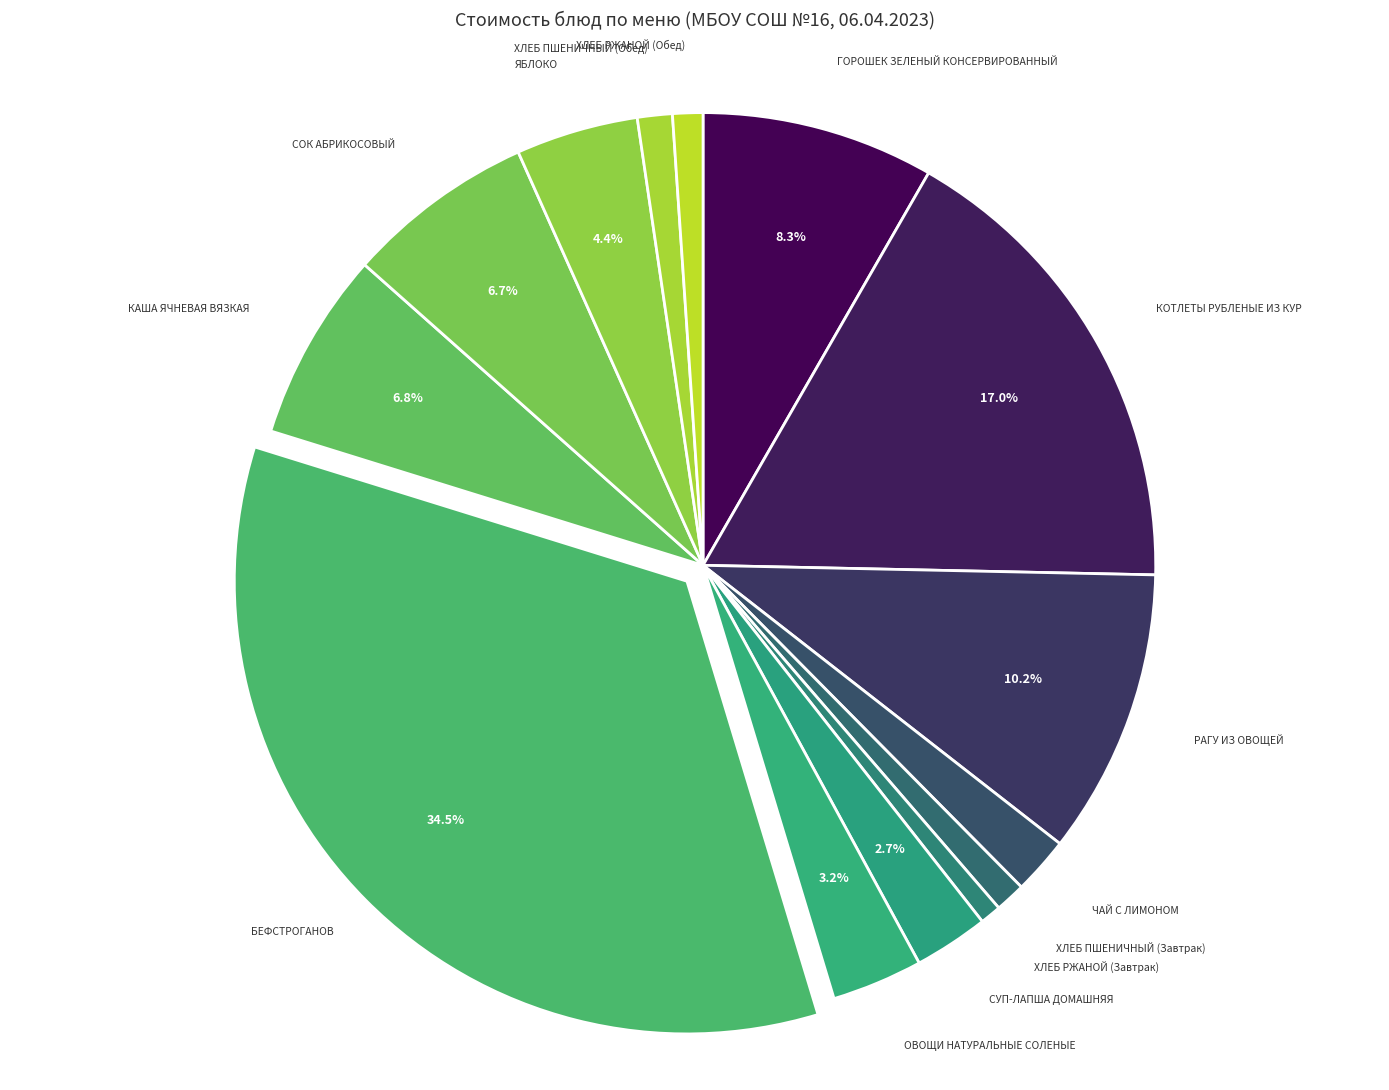

What is the ratio of the value at КАША ЯЧНЕВАЯ ВЯЗКАЯ to the value at РАГУ ИЗ ОВОЩЕЙ?

0.7